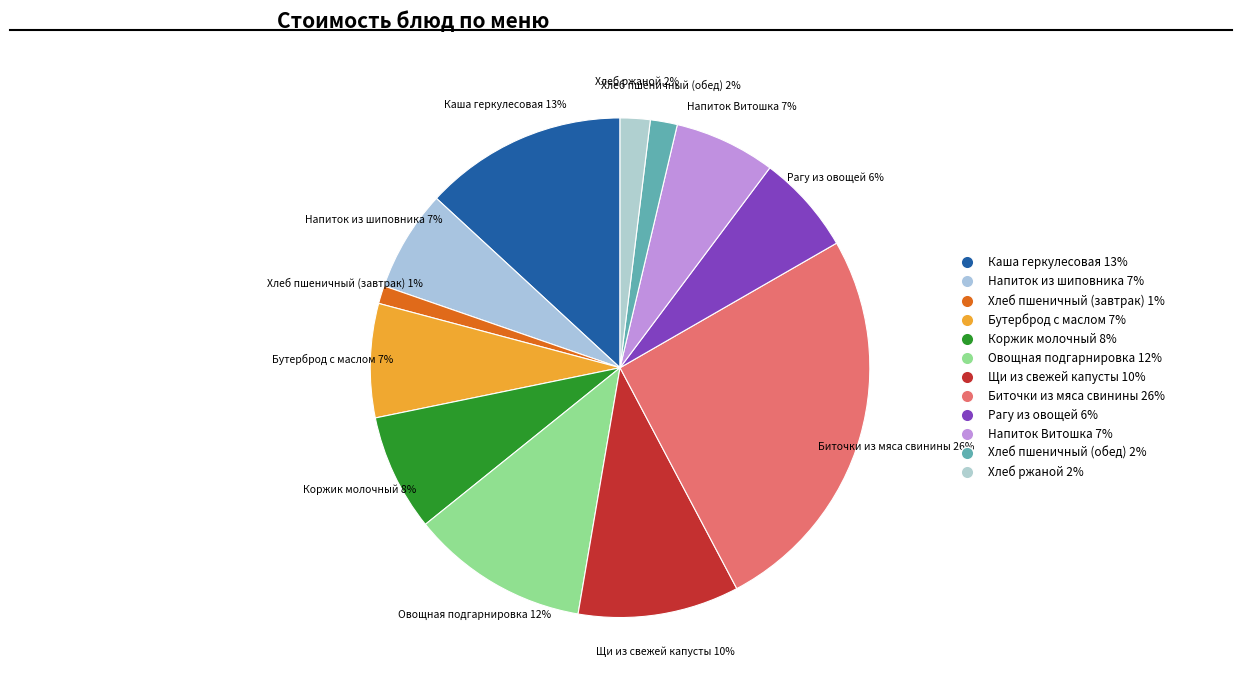

How many slices are in this pie chart?

12